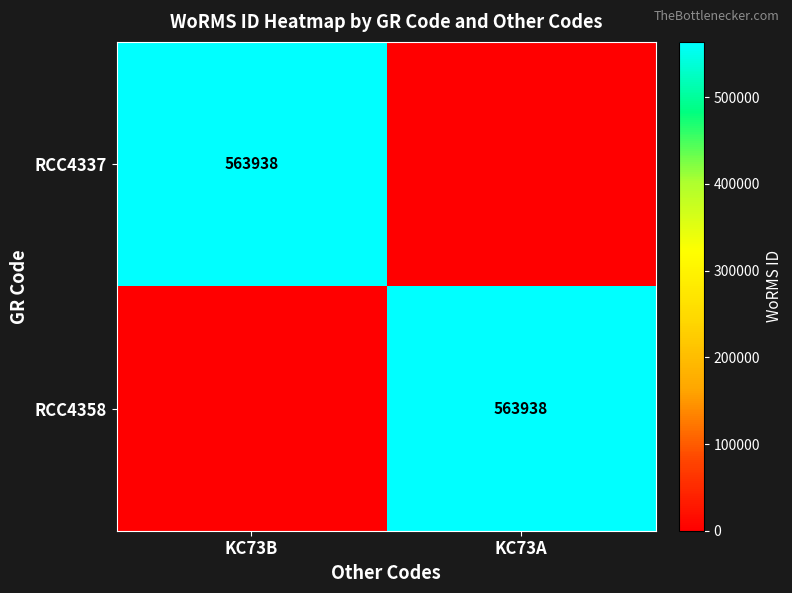

Is it true that RCC4337 equals 975981 at KC73B?

False